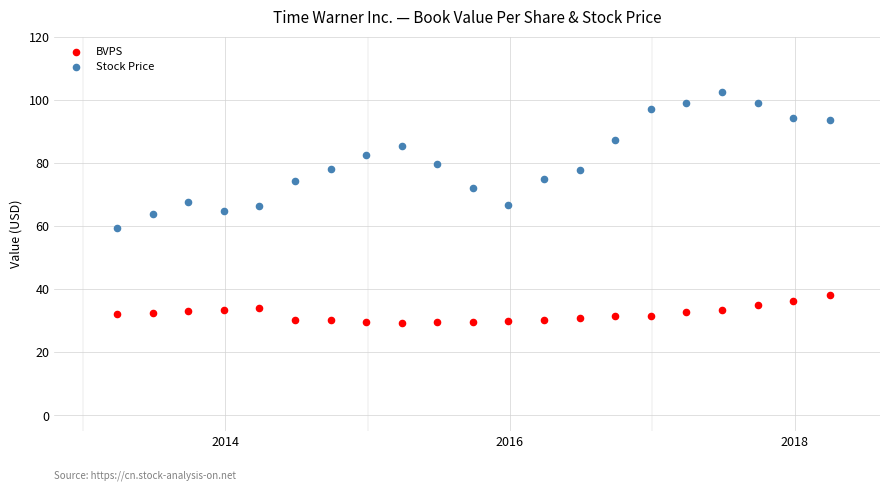

Which series has the widest spread of Y values?

Stock Price